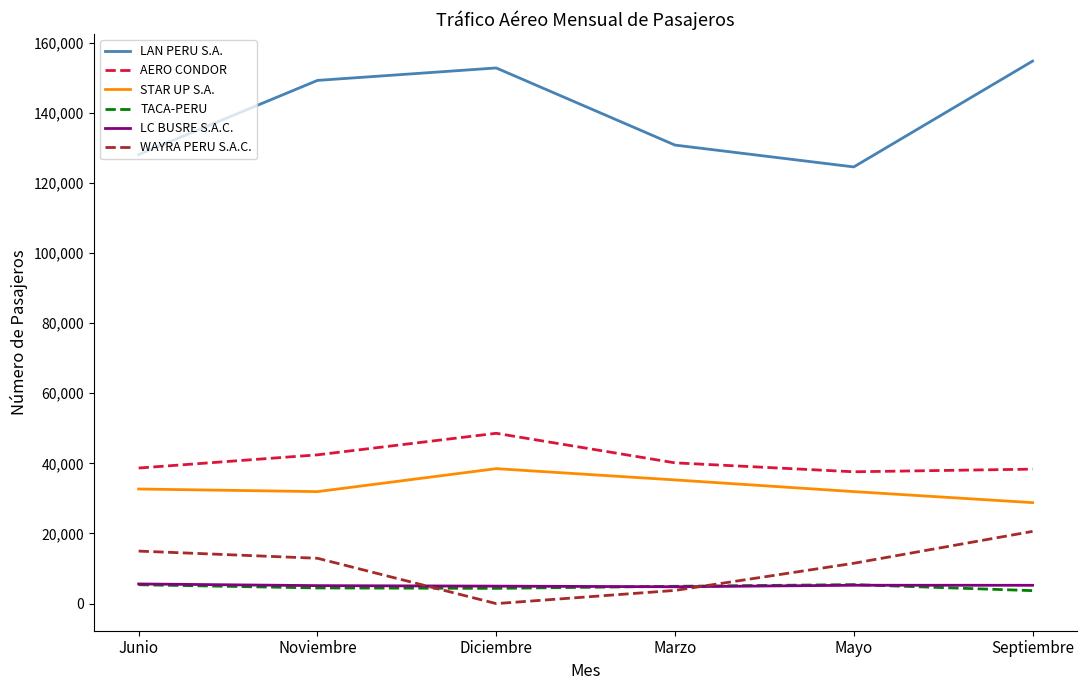

Is it true that LC BUSRE S.A.C. equals 5237 at Mayo?

True